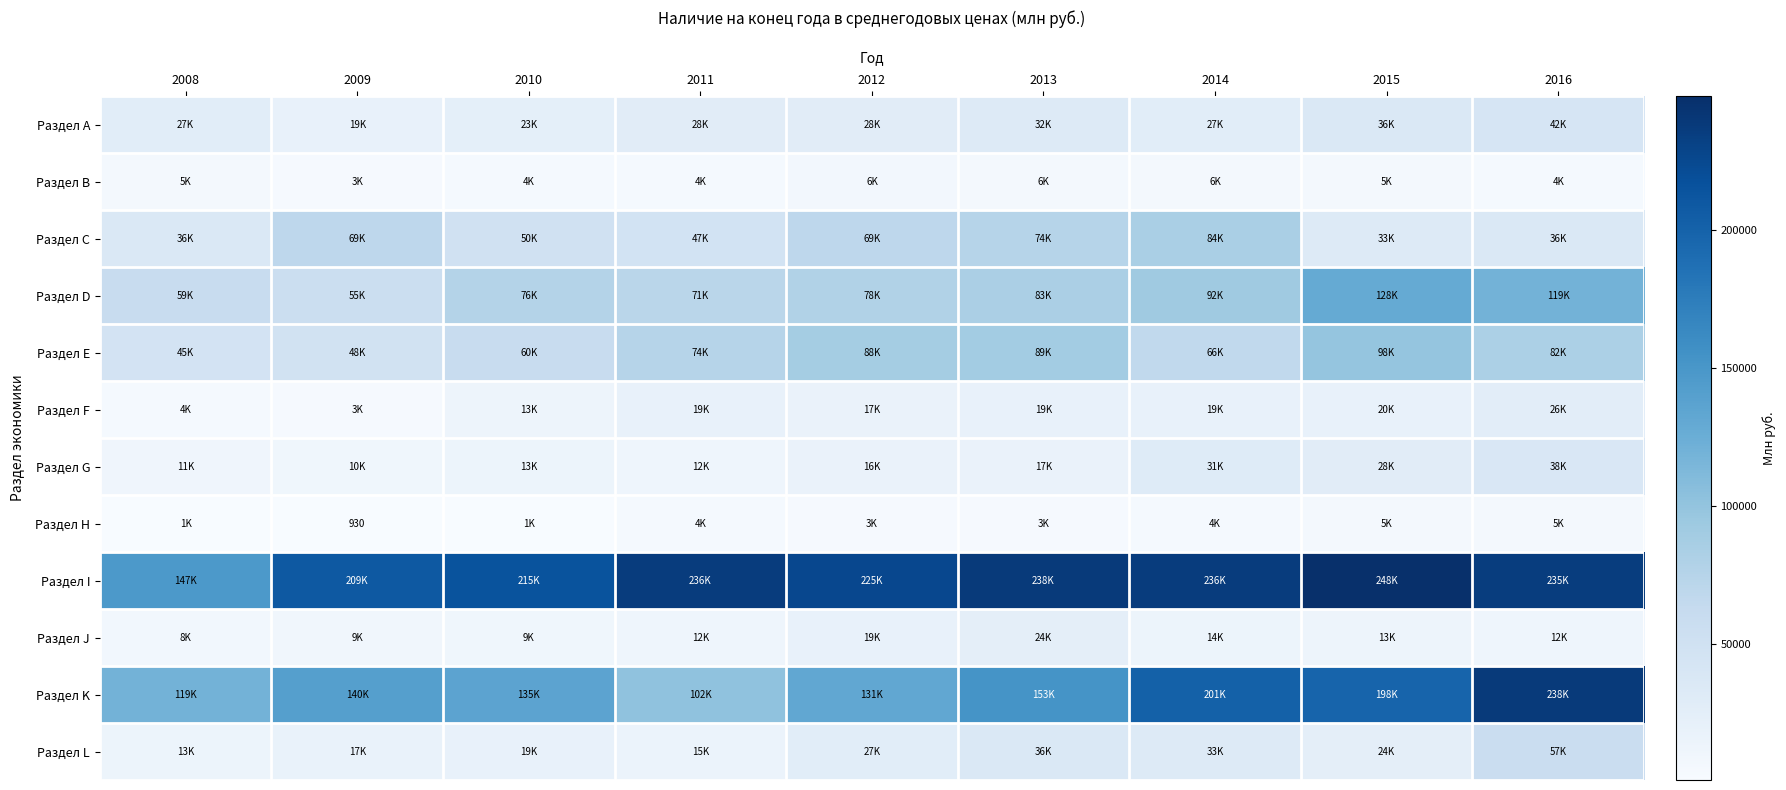

Count the number of data series in this chart.

12